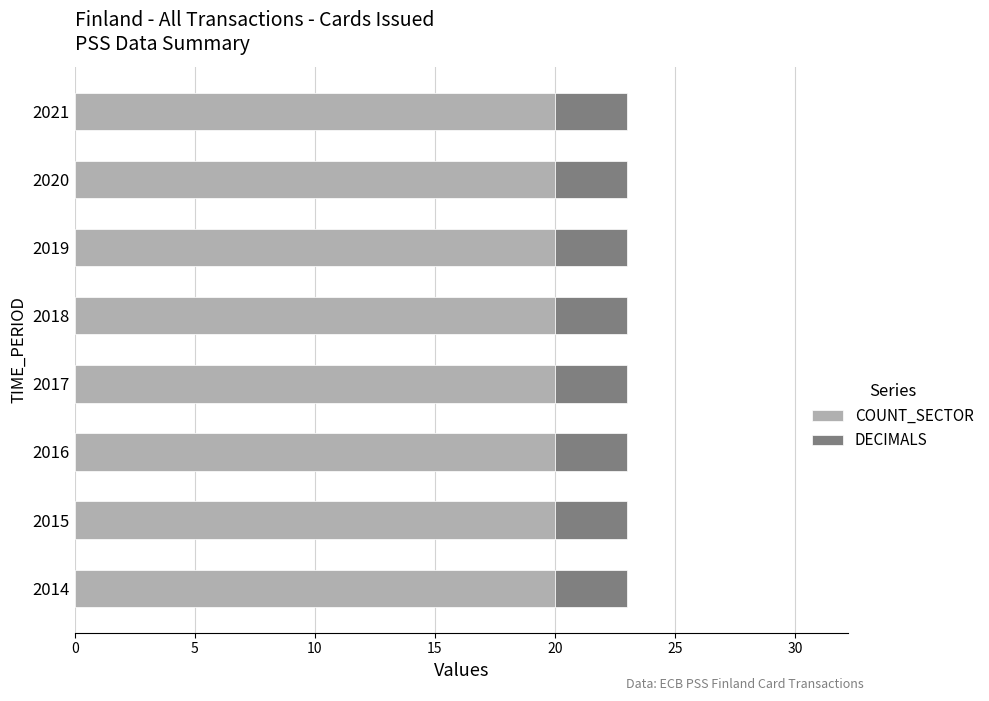

What is the highest value of the COUNT_SECTOR series?

20